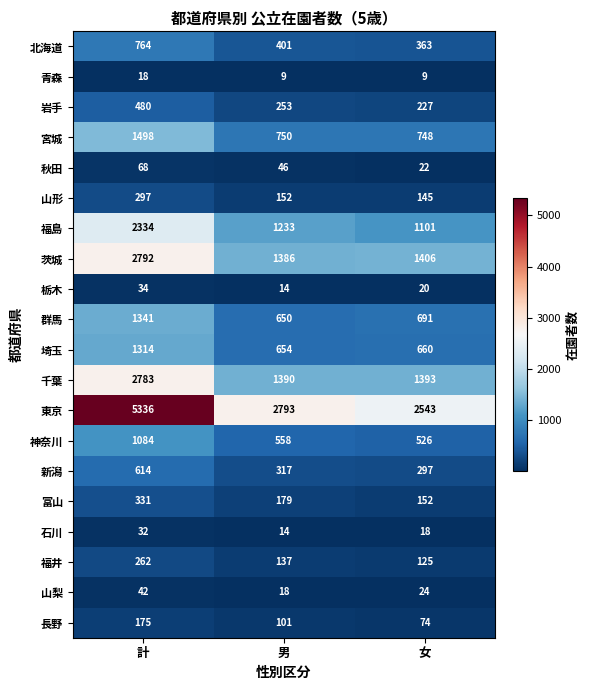

Which series has the widest spread of values?

東京